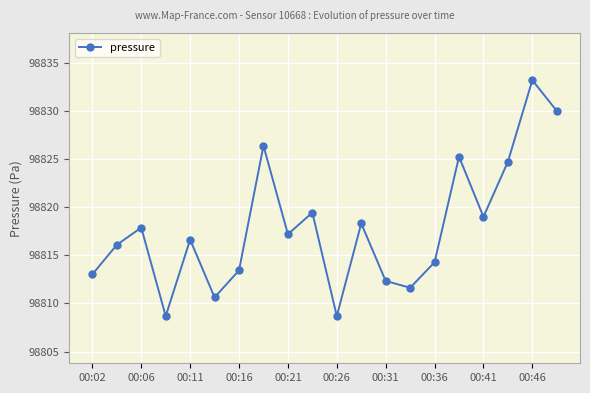

What is the average value?

98817.8